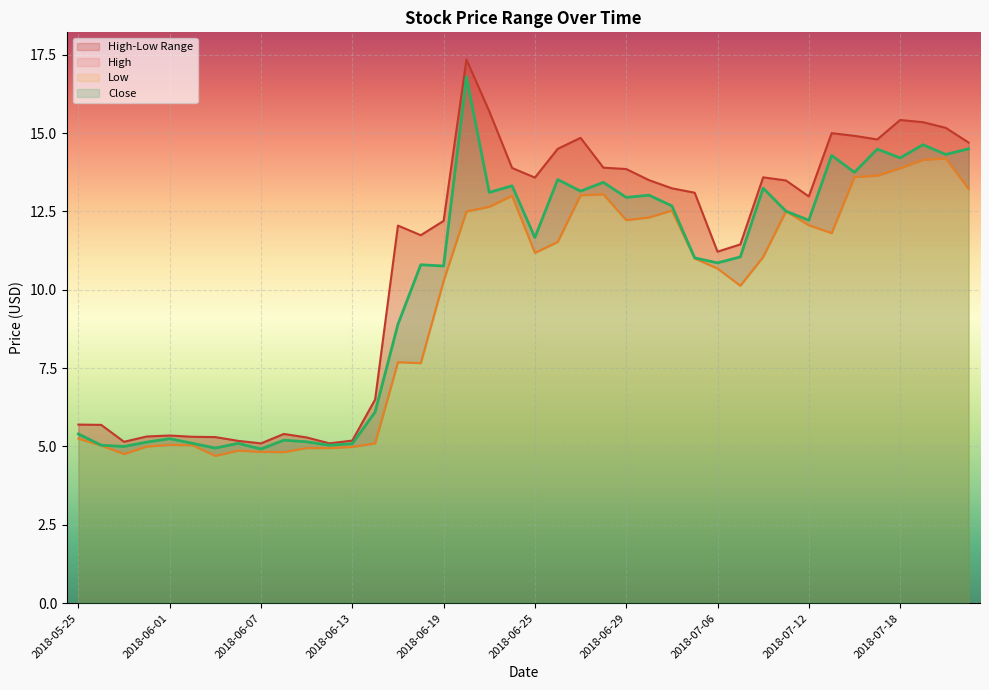

Read the Low value at 2018-06-14.

5.1